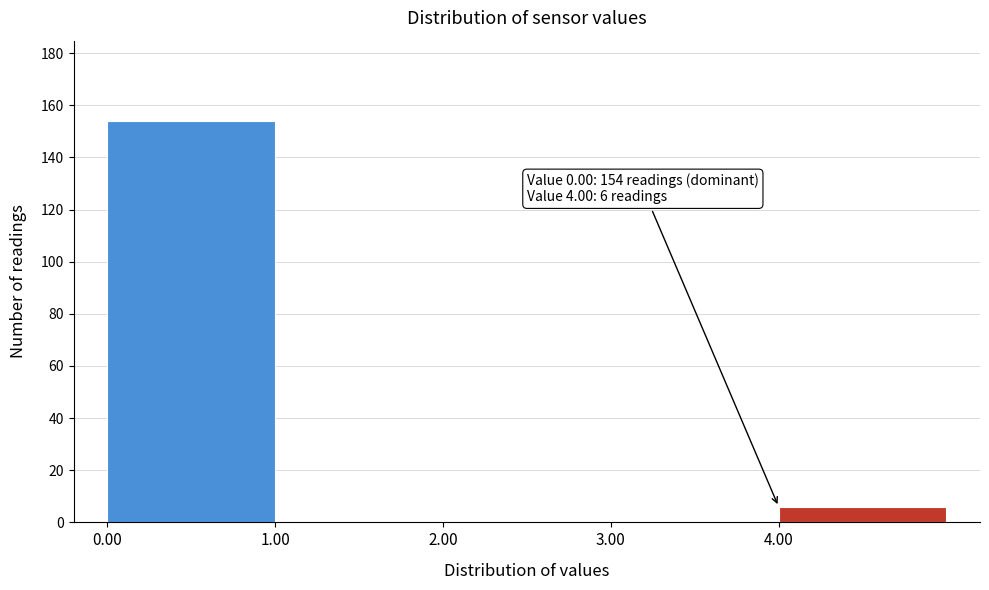

Over which range of the x-axis is the bar tallest?

0 to 1